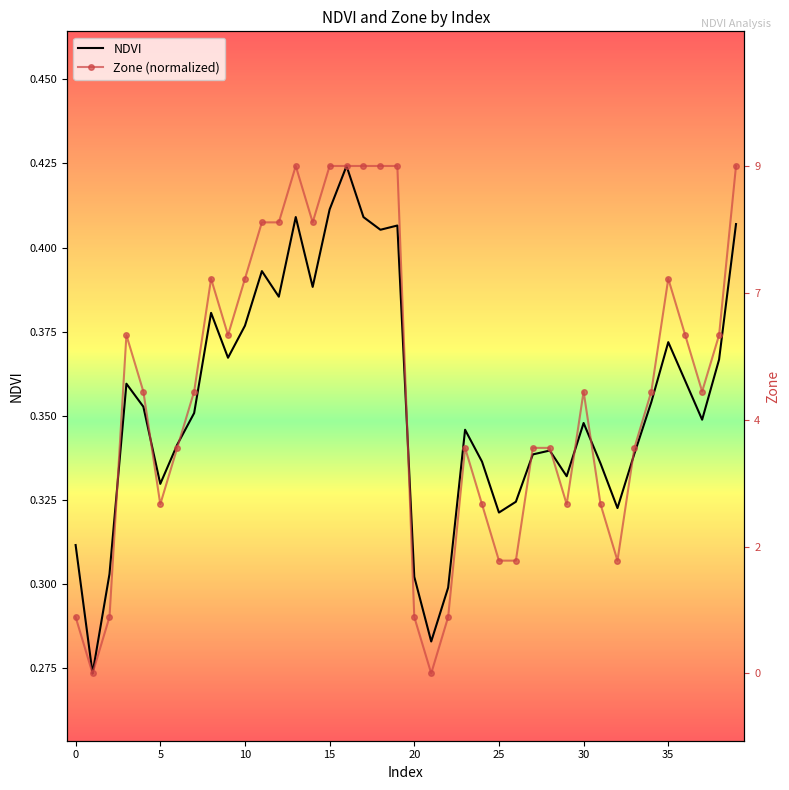

At which category is the sum across all series the highest?

16